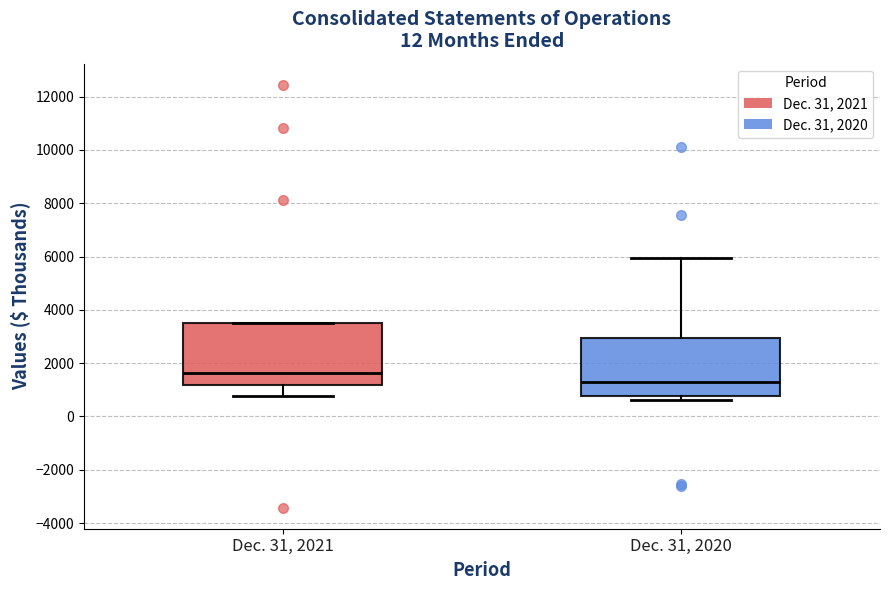

Where does the upper whisker of the box for Dec. 31, 2020 end on the y-axis? The values are not printed on the chart, so give them approximately, as read against the axis.

6000